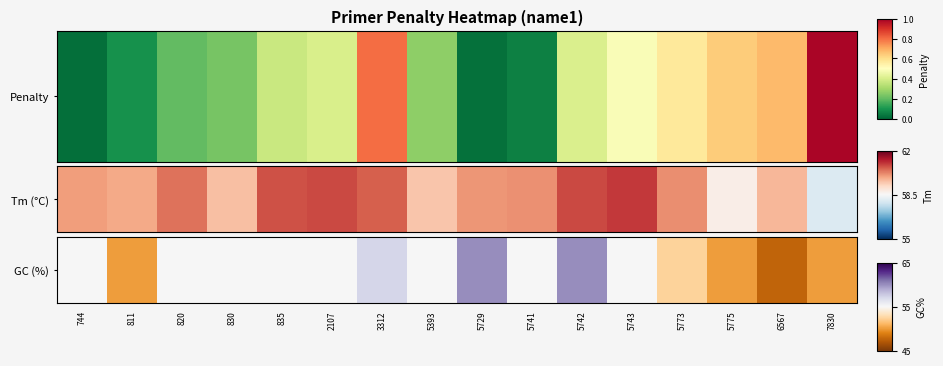

Is it true that the value at 6567 is 0.1?

True